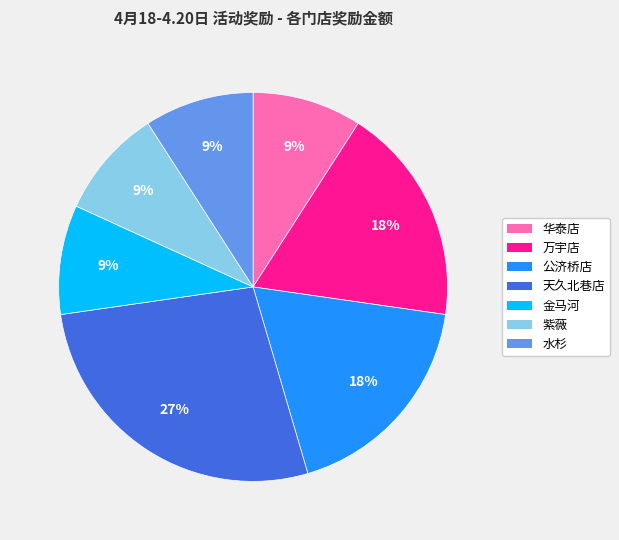

Is it true that 水杉 is 23% of the pie?

False